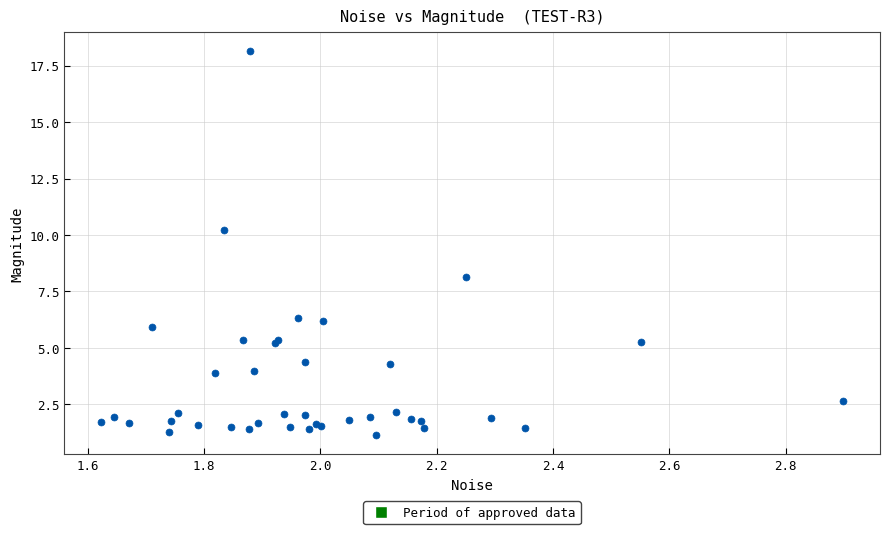

What Y value in the scatter plot is closest to 9?

8.1